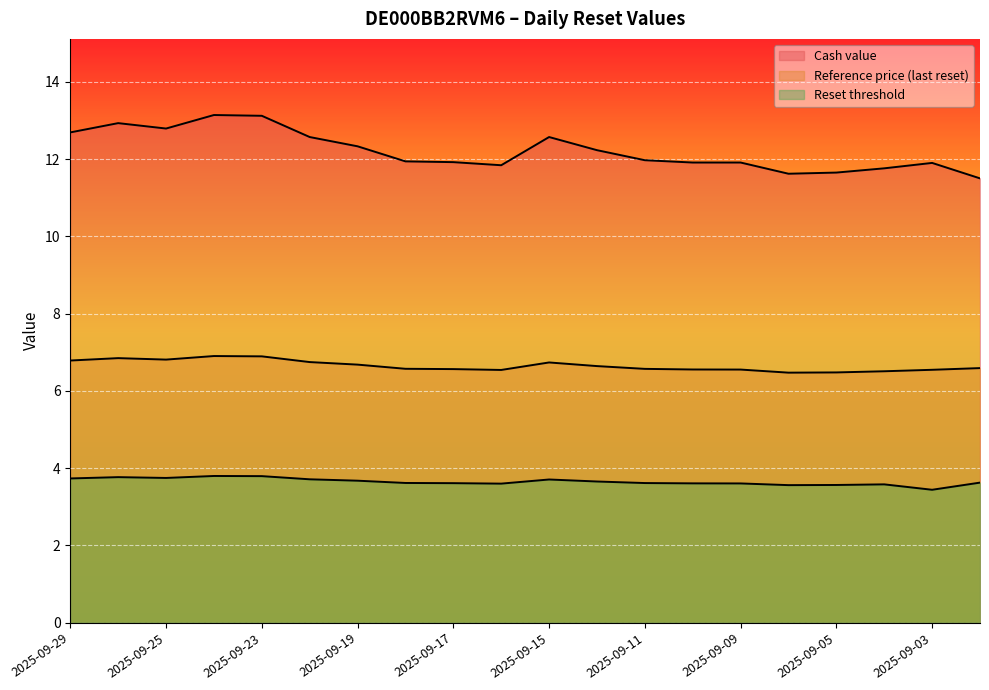

Which category has the highest value in the Reference price (last reset) series?

2025-09-24